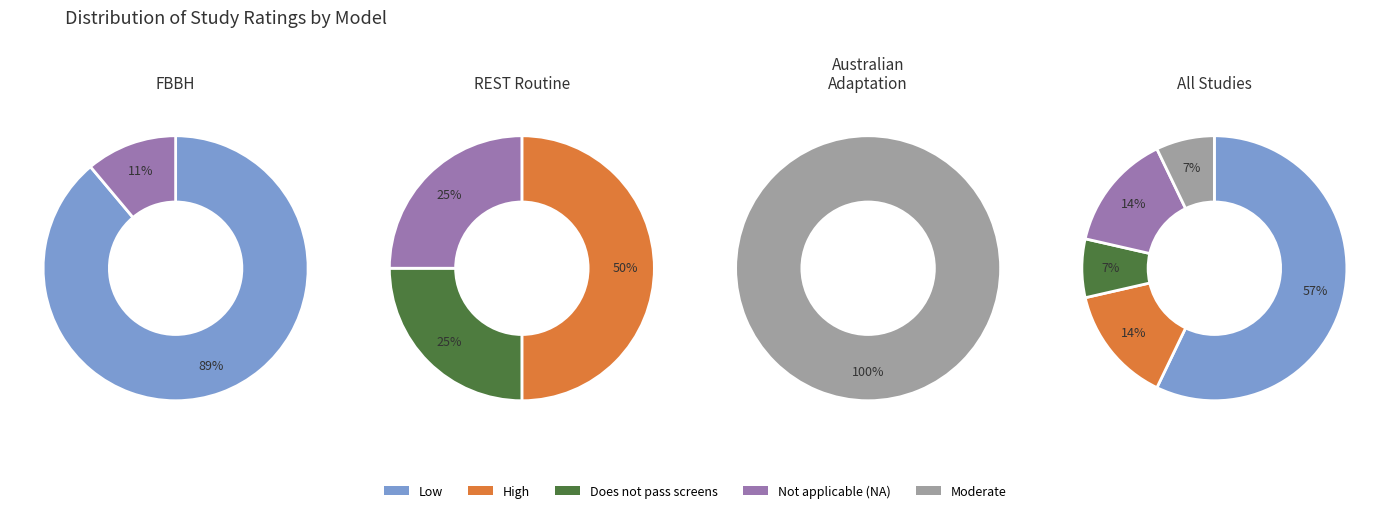

How many segments does this pie chart have?

5